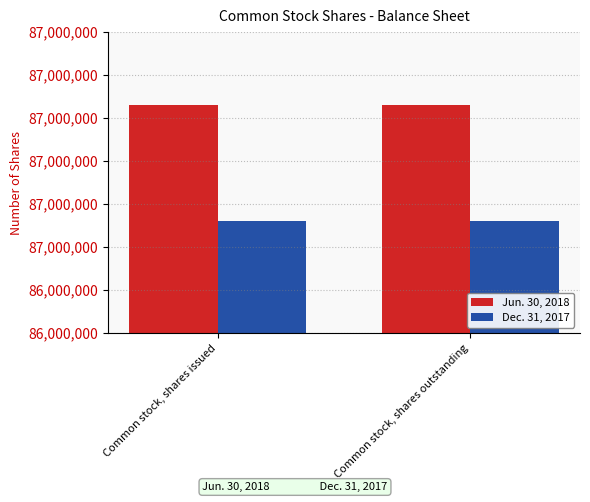

What position from the right is Common stock, shares outstanding?

1